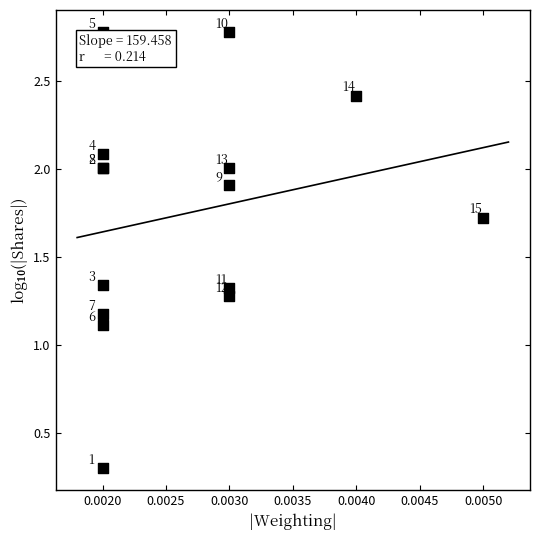

What Y value in the scatter plot is closest to 1?

1.1